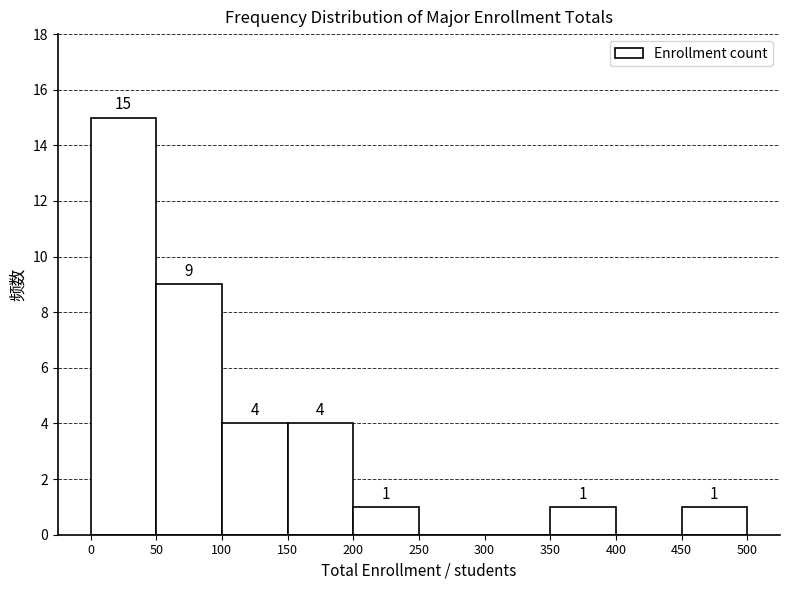

Which range on the x-axis has the tallest bar?

0 to 50